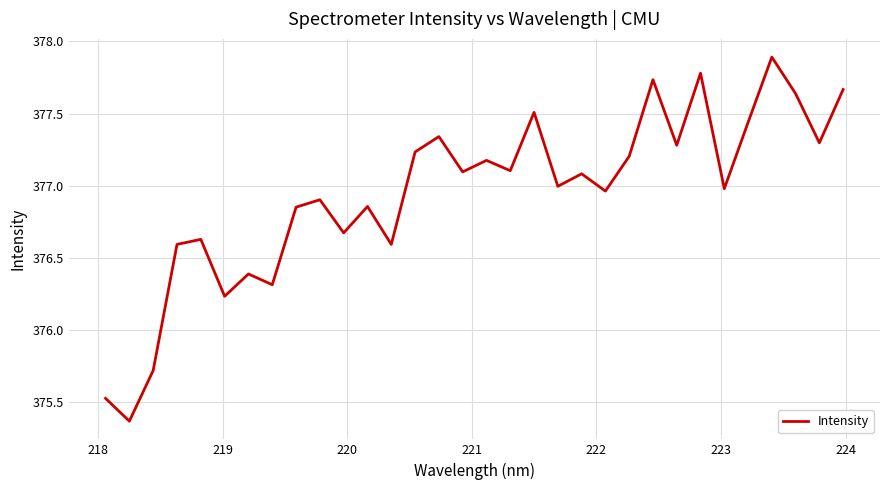

What is the greatest value displayed?

377.9